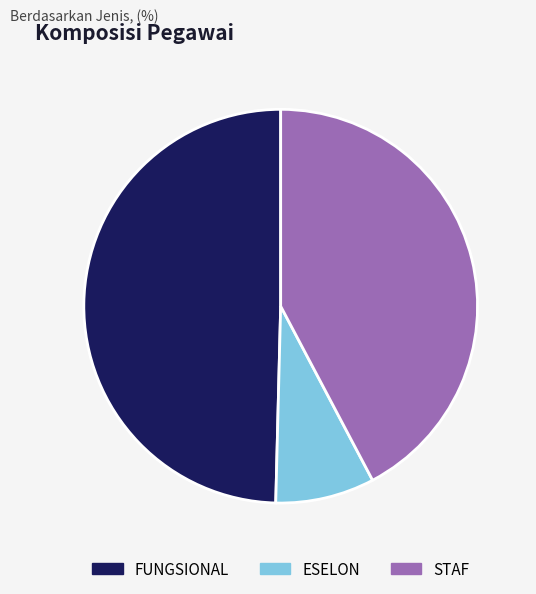

What is the ratio of the value at FUNGSIONAL to the value at STAF?

1.2